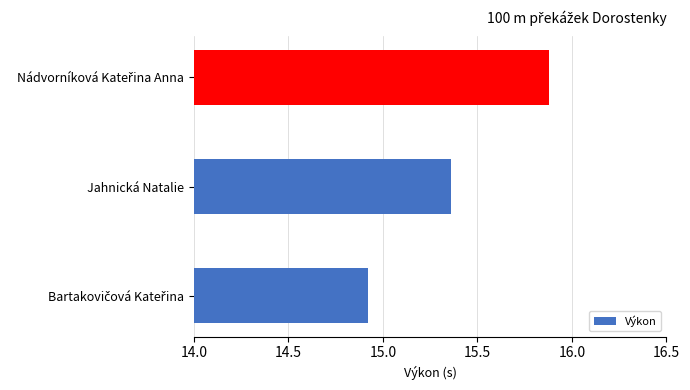

What is the smallest value displayed?

14.9